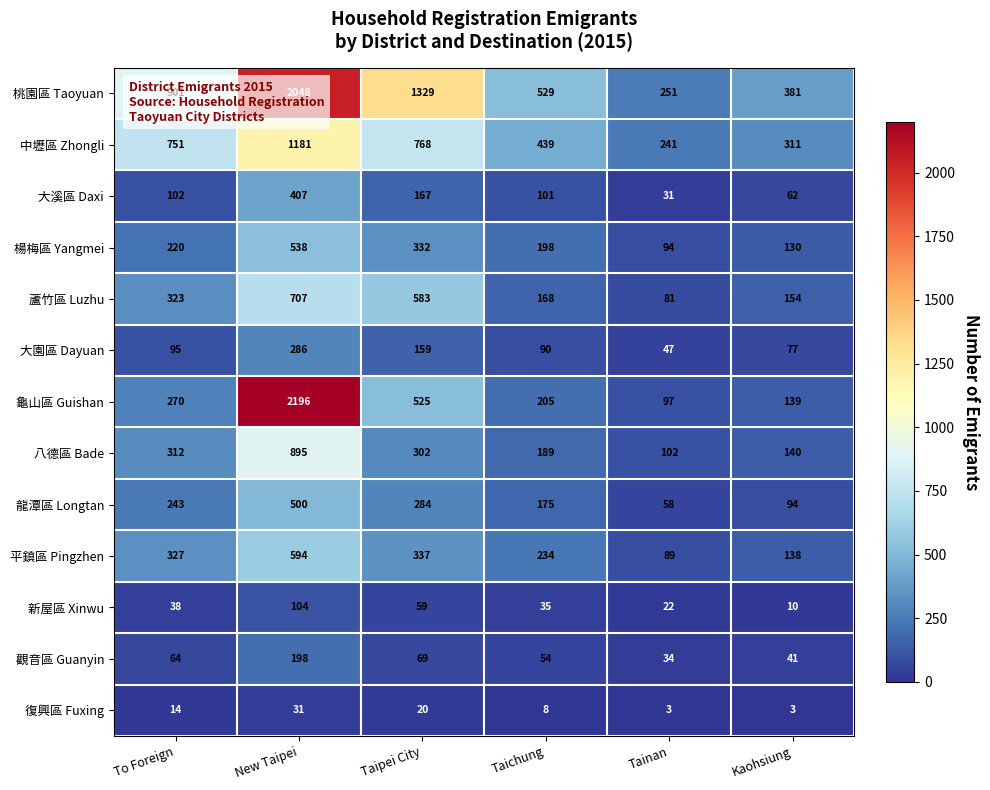

What is the smallest value displayed?

3